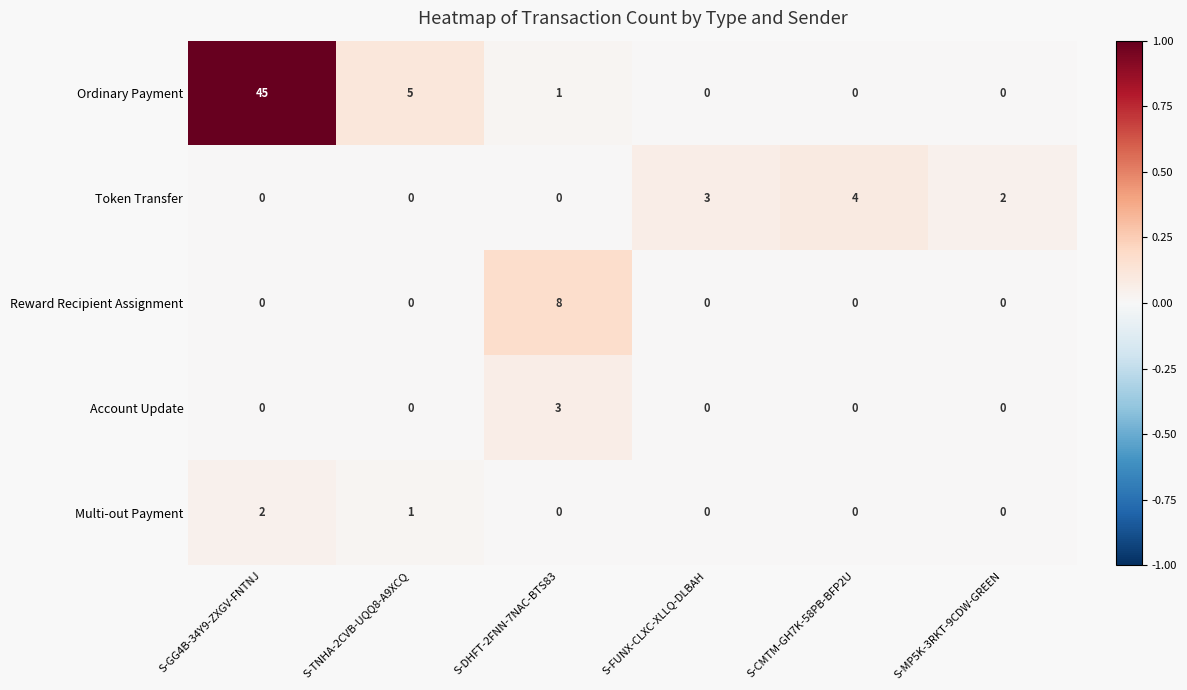

Which label corresponds to the largest value in the chart?

S-GG4B-34Y9-ZXGV-FNTNJ